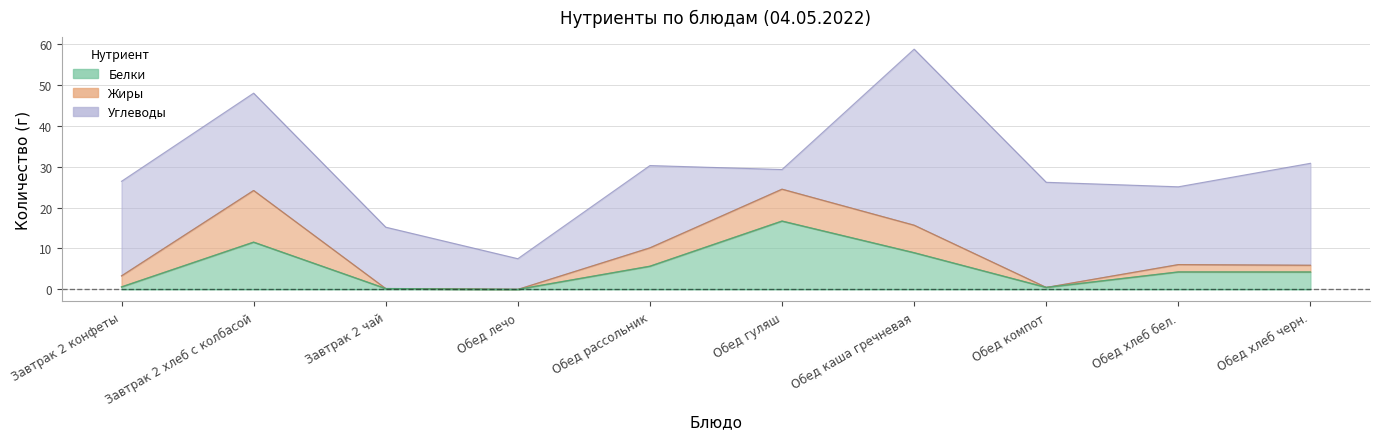

What is the difference between the highest and lowest values at Завтрак 2 чай?

15.0